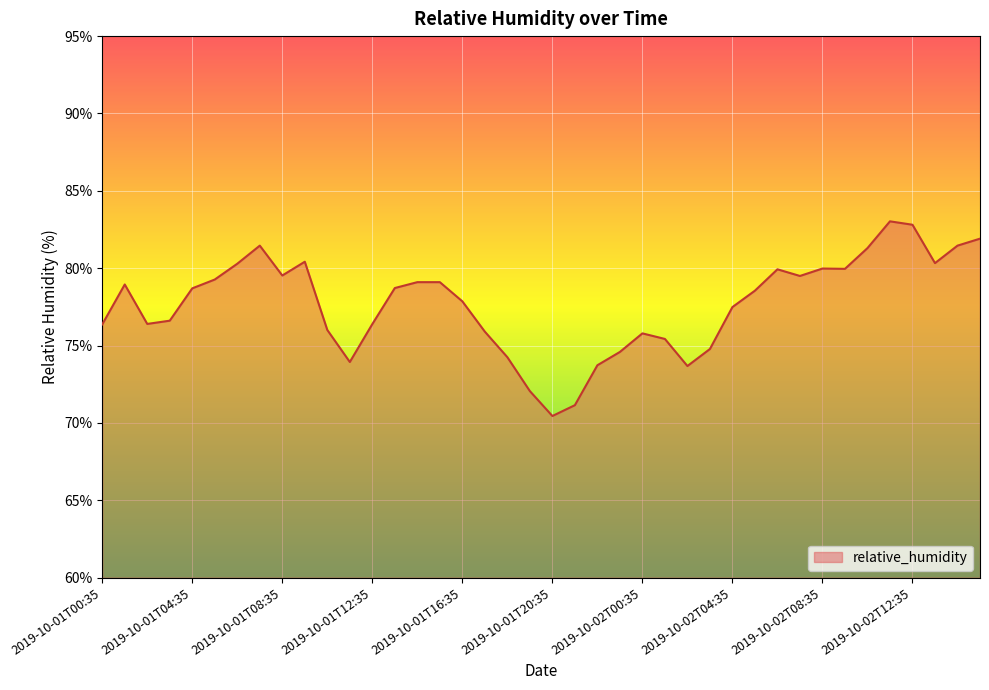

What is the difference between the maximum and minimum values?

12.6